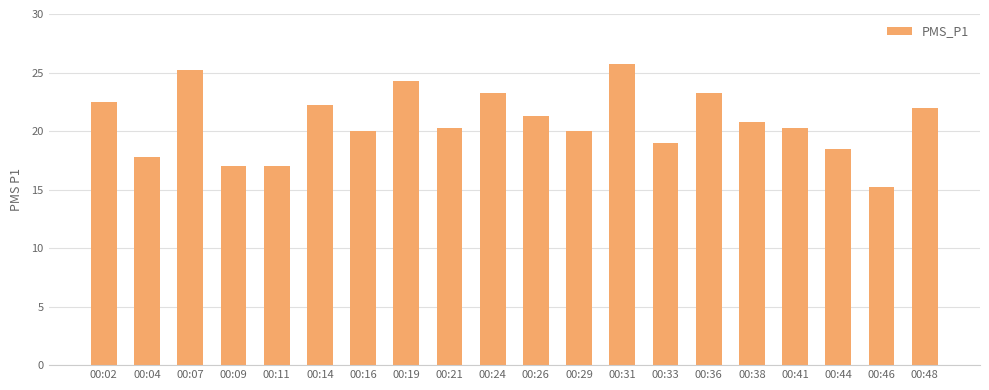

What is the average value?

20.8